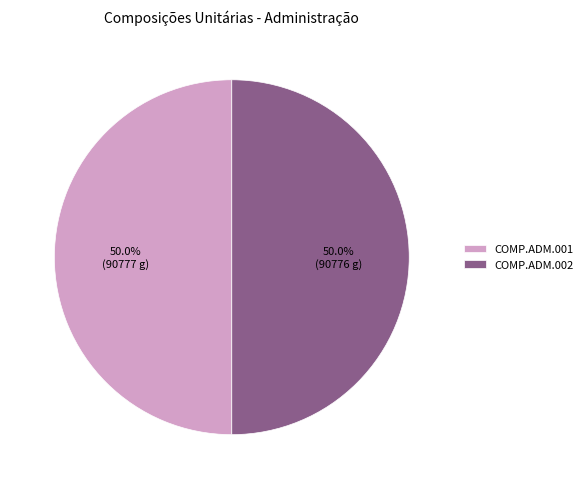

Do COMP.ADM.002 and COMP.ADM.001 together represent more than half of the pie?

Yes